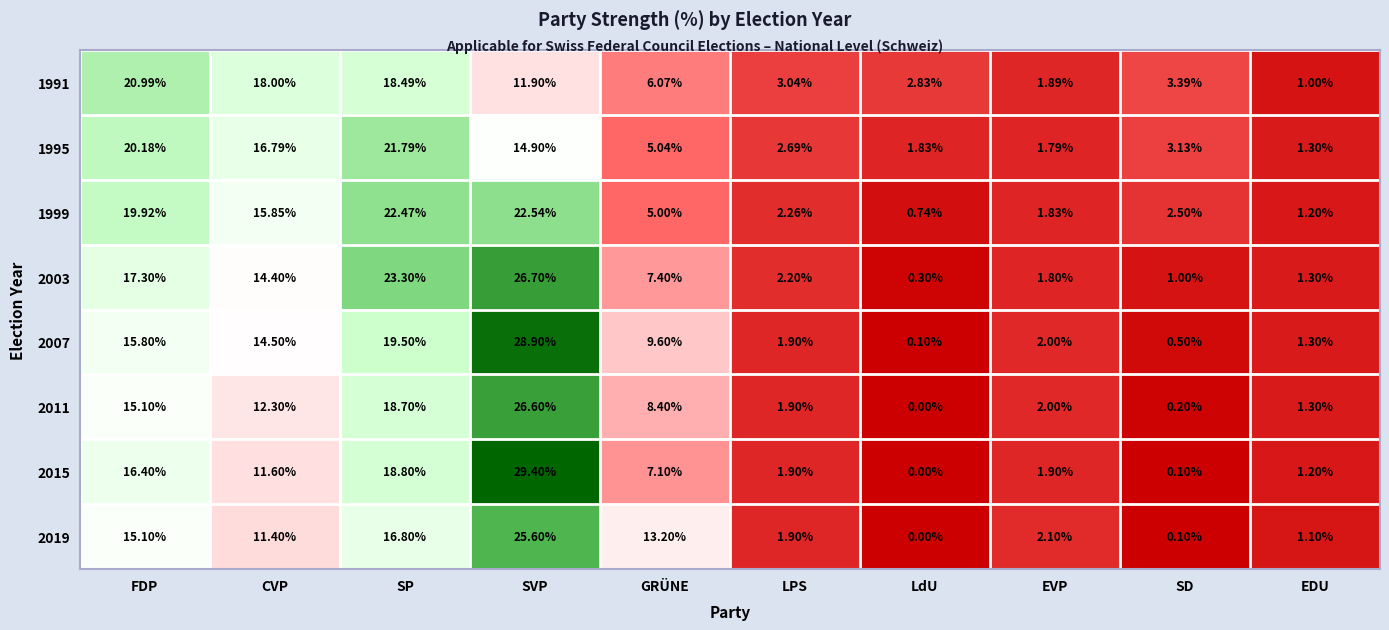

Which category has the highest value in the 2003 series?

SVP